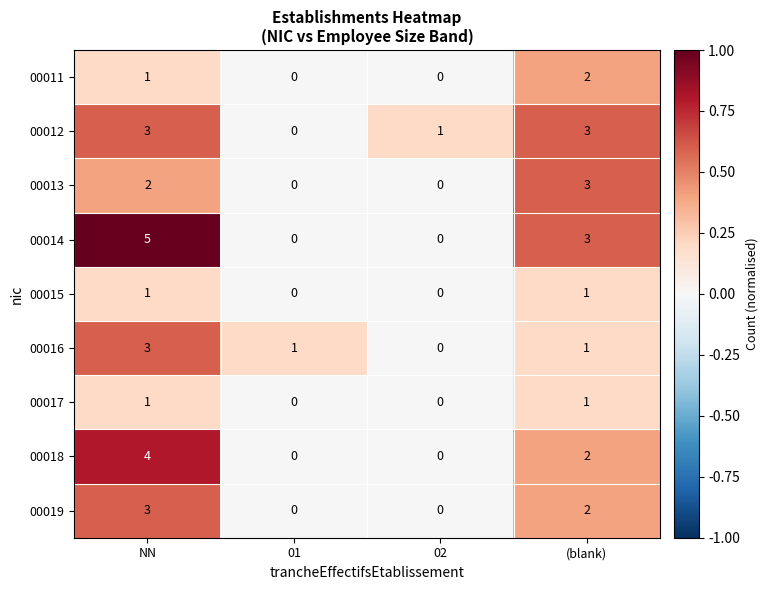

What is the highest value of the 00014 series?

5